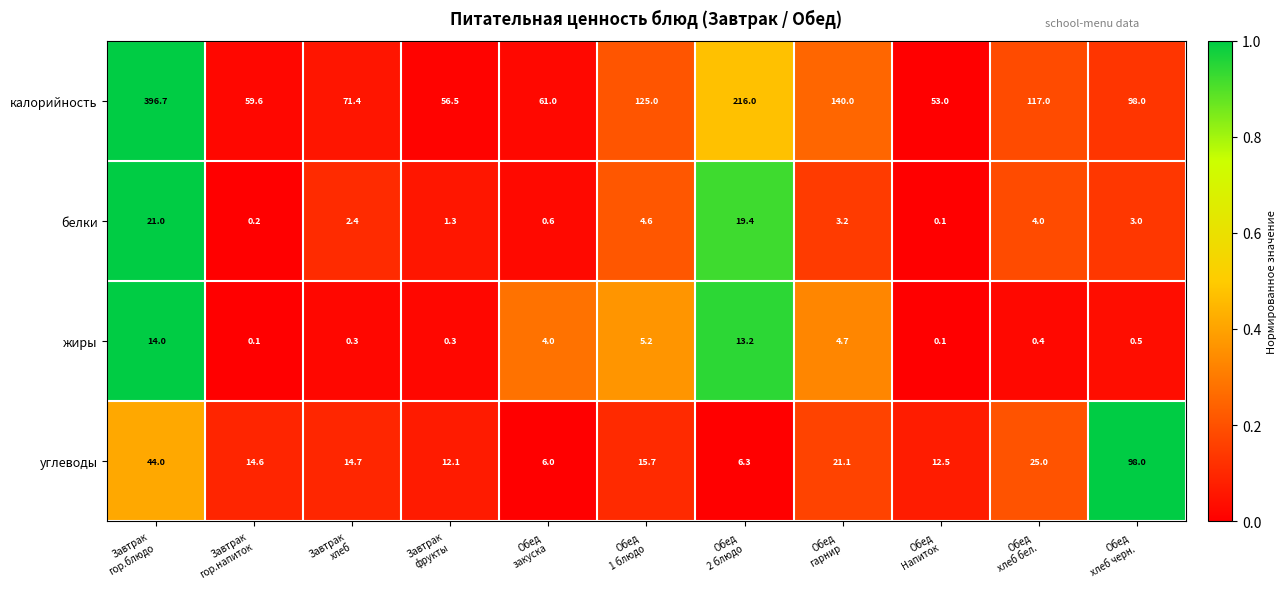

Which series has the largest total across all categories?

калорийность